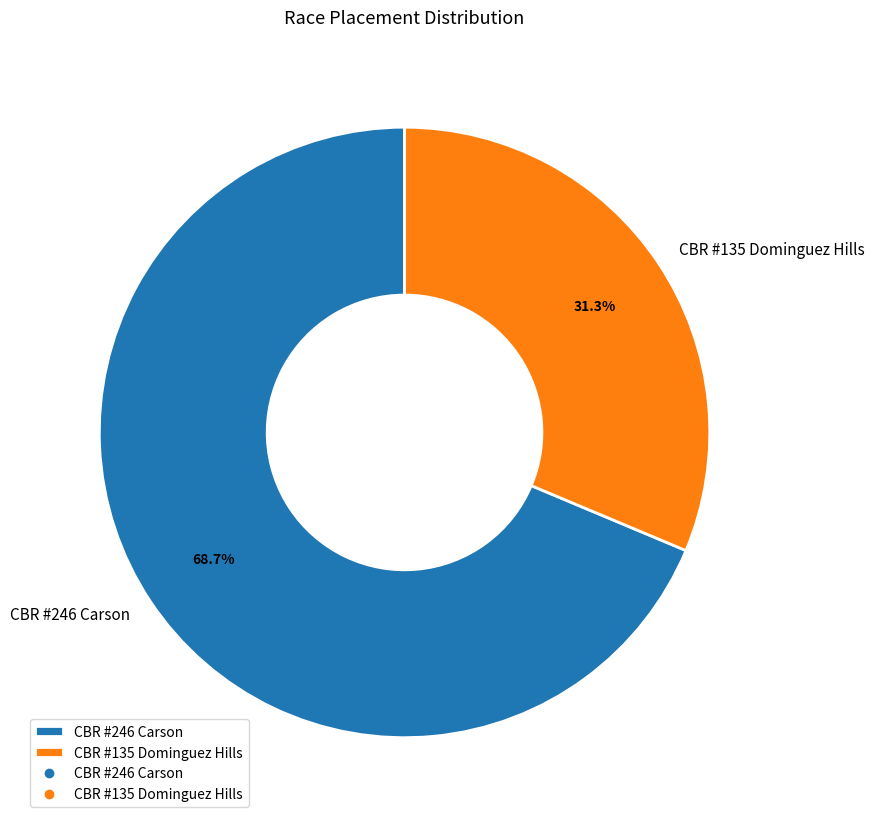

To the nearest percent, what is the difference between the CBR #246 Carson and CBR #135 Dominguez Hills slice percentages?

37%